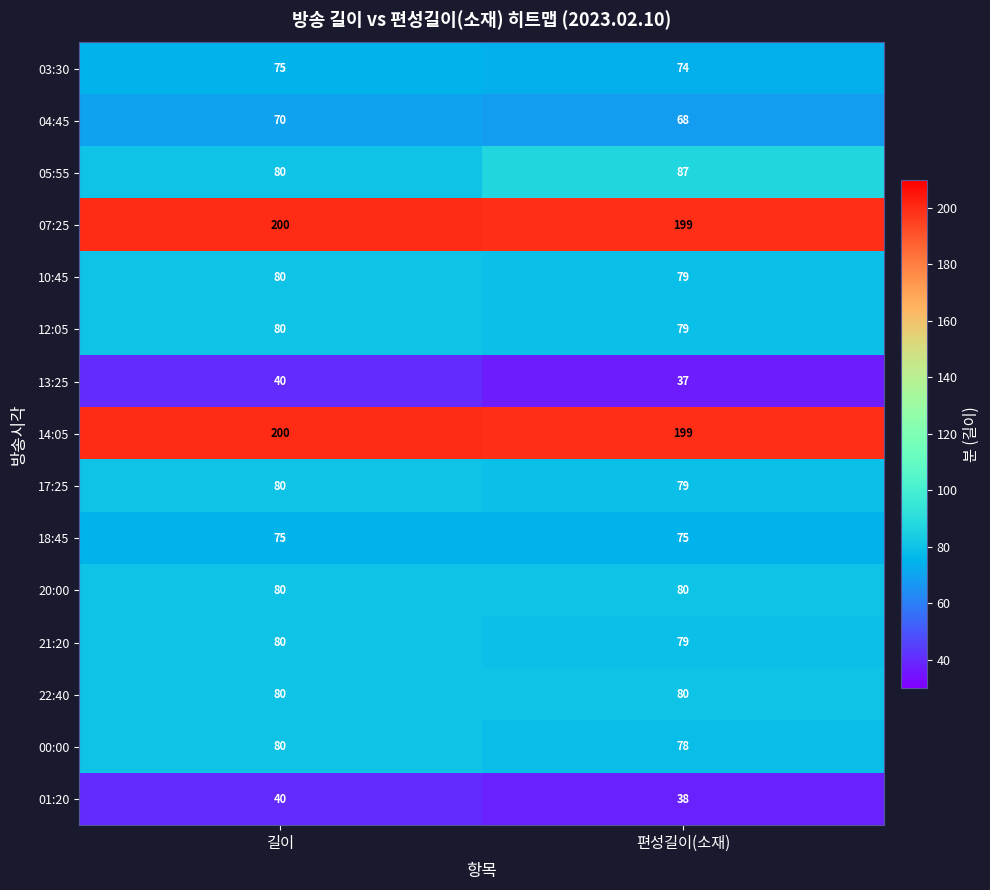

What is the average value of the 07:25 series?

200